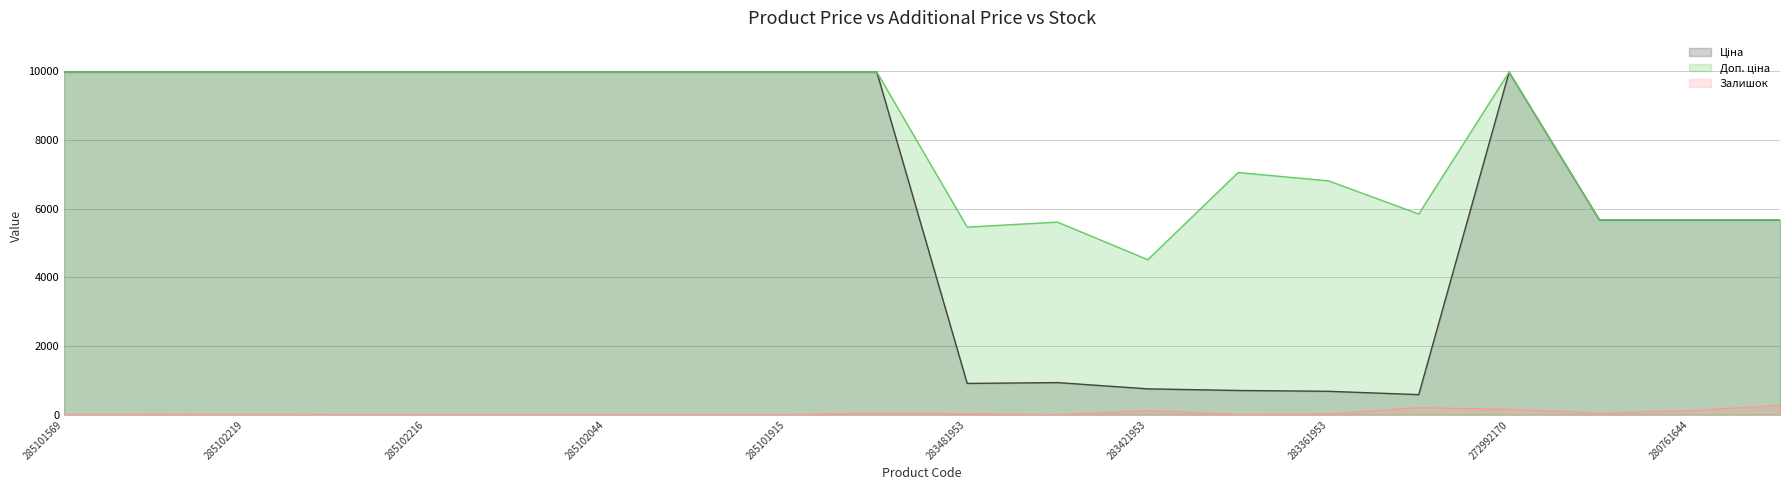

True or false: Залишок and Ціна intersect in this chart.

False